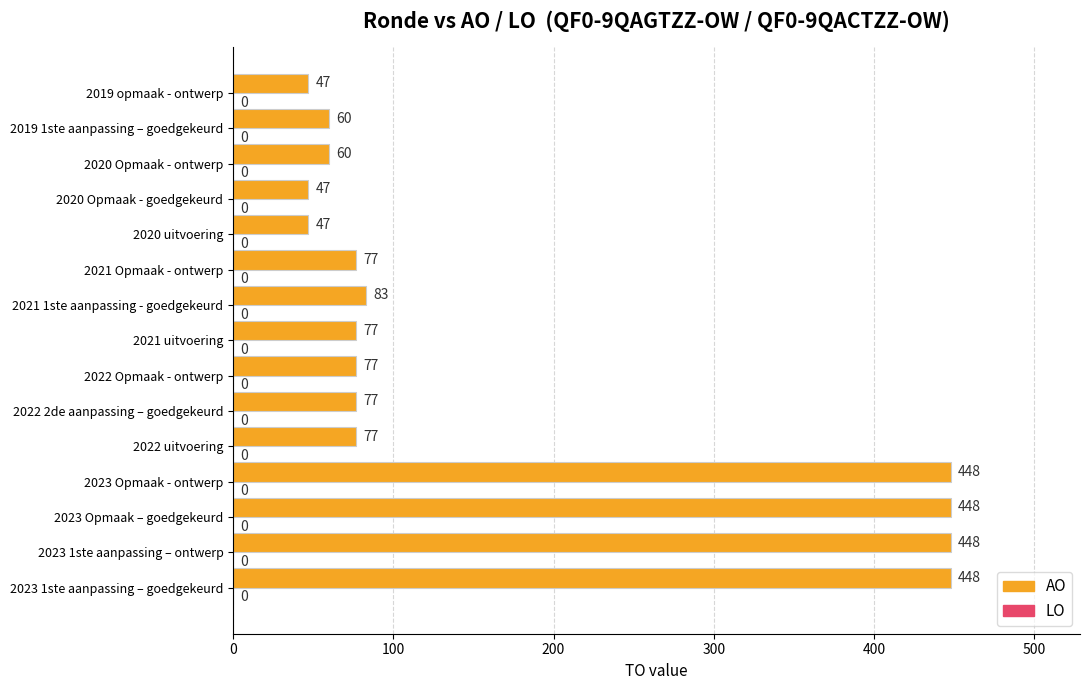

Reading bottom to top, extract all data points from this chart.

448	448	448	448	77	77	77	77	83	77	47	47	60	60	47